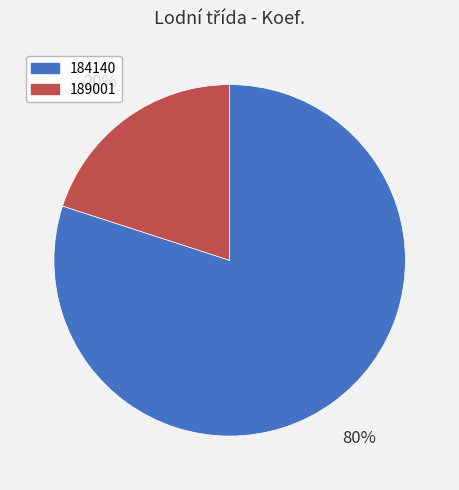

To the nearest percent, what portion does 184140 represent?

80%